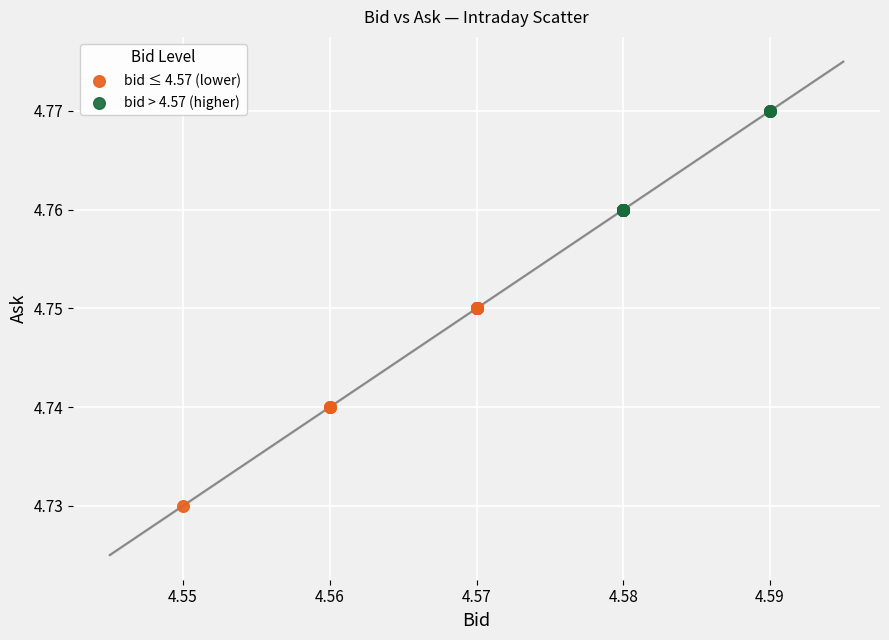

Which series has the largest Y range (max minus min)?

bid ≤ 4.57 (lower)